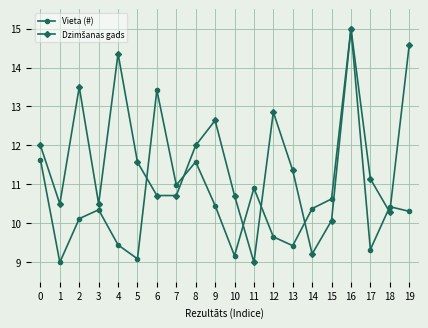

True or false: Vieta (#) has more than 2 points higher than both neighbors.

True